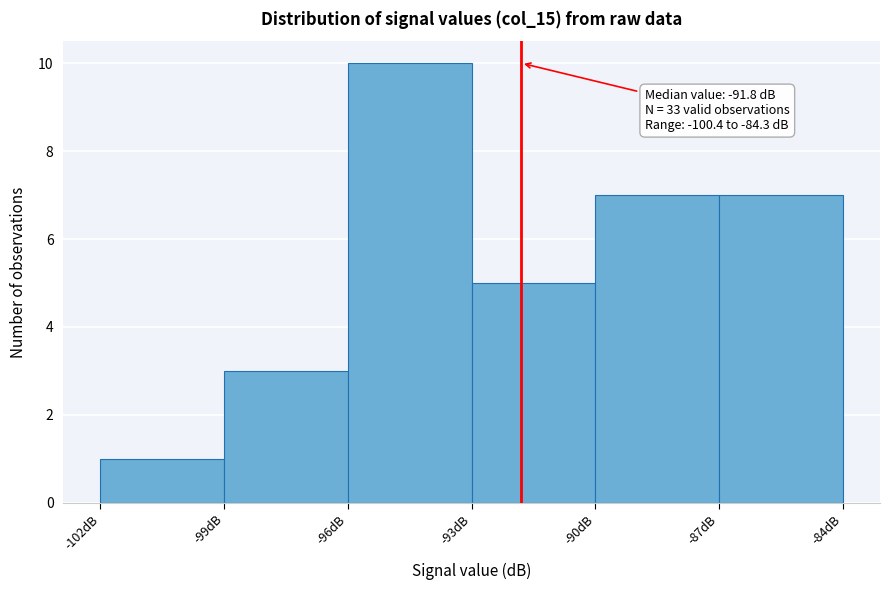

Which range on the x-axis has the tallest bar?

-96 to -93